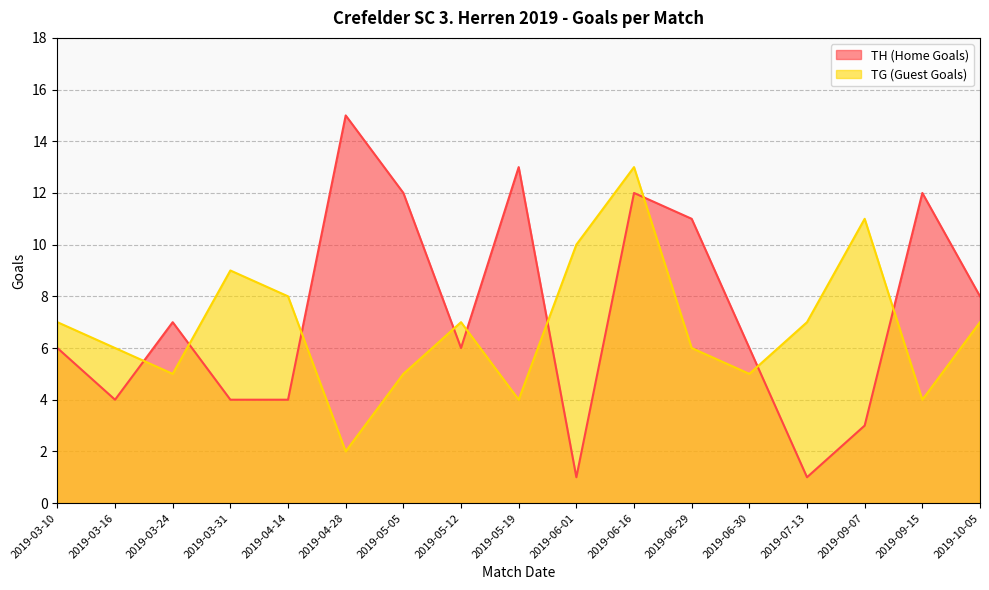

How many interior local peaks does the TG (Guest Goals) series have?

4